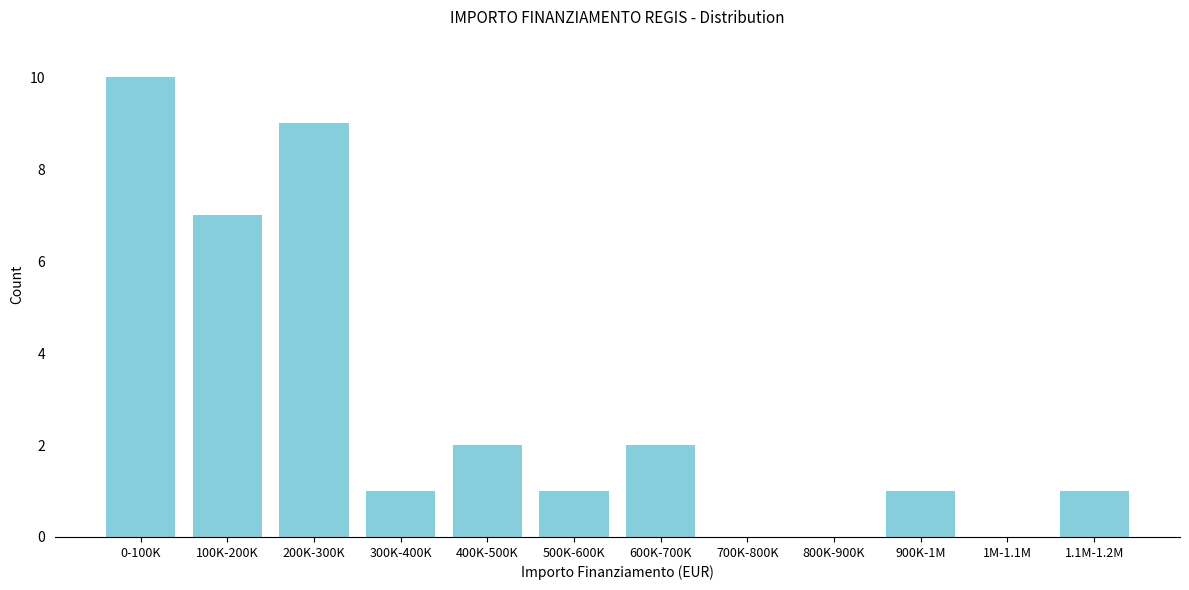

Reading left to right, what are all the values shown in this chart?

0-100K=10	100K-200K=7	200K-300K=9	300K-400K=1	400K-500K=2	500K-600K=1	600K-700K=2	700K-800K=0	800K-900K=0	900K-1M=1	1M-1.1M=0	1.1M-1.2M=1